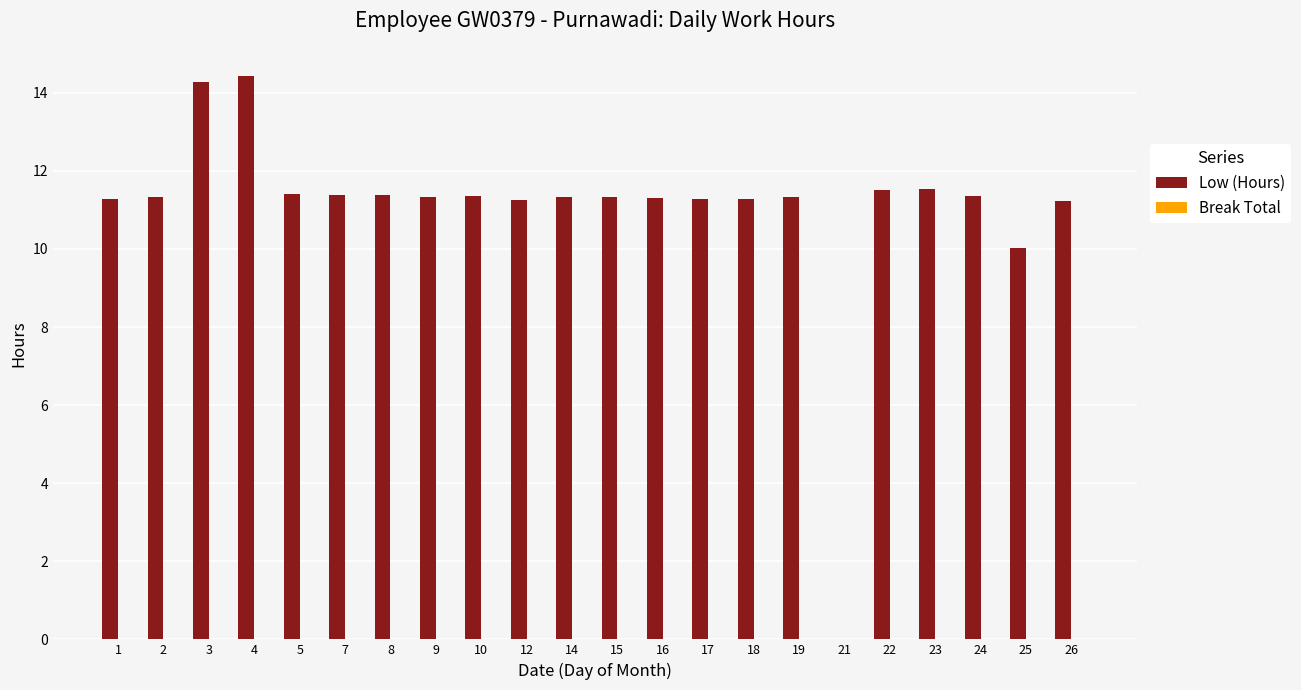

What value does the data have at 8?

11.4